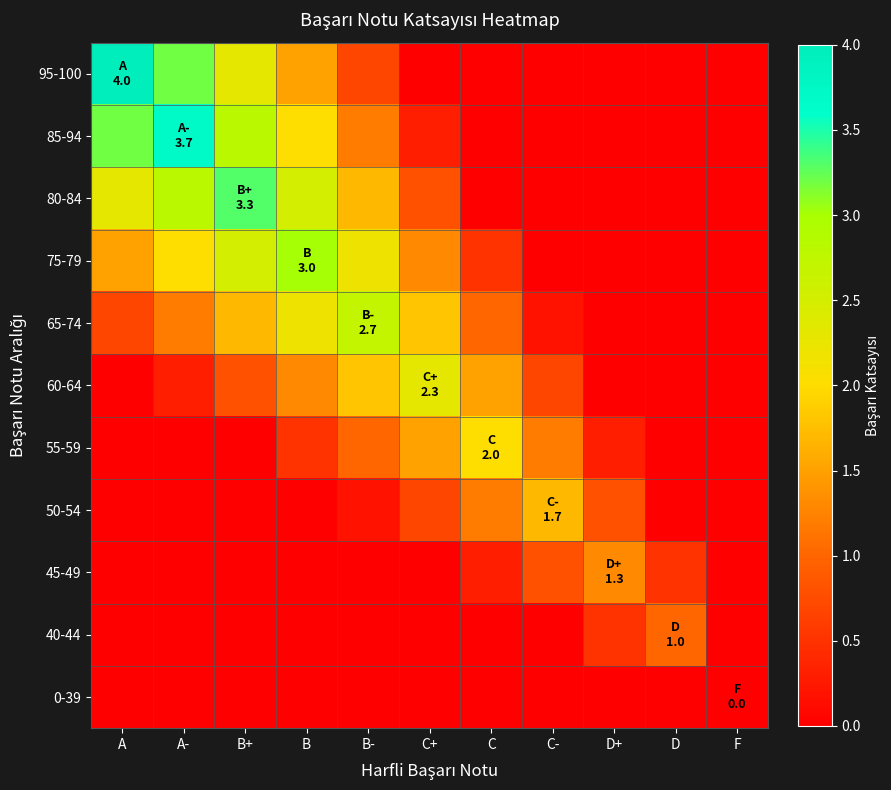

What is the maximum value shown in the chart?

4.0